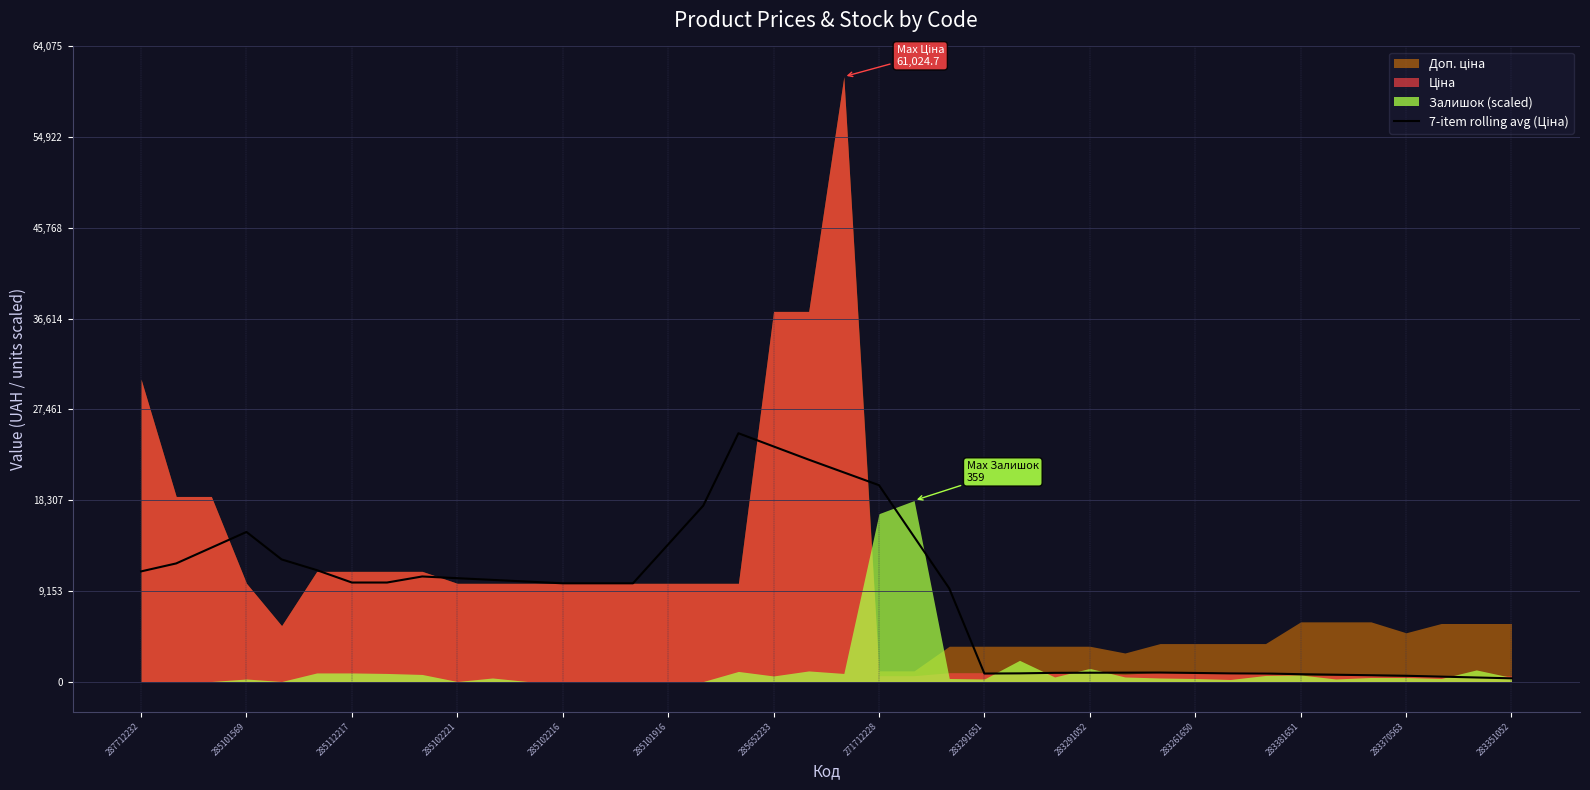

How many interior local valleys (lower than both neighbors) does the data have?

1